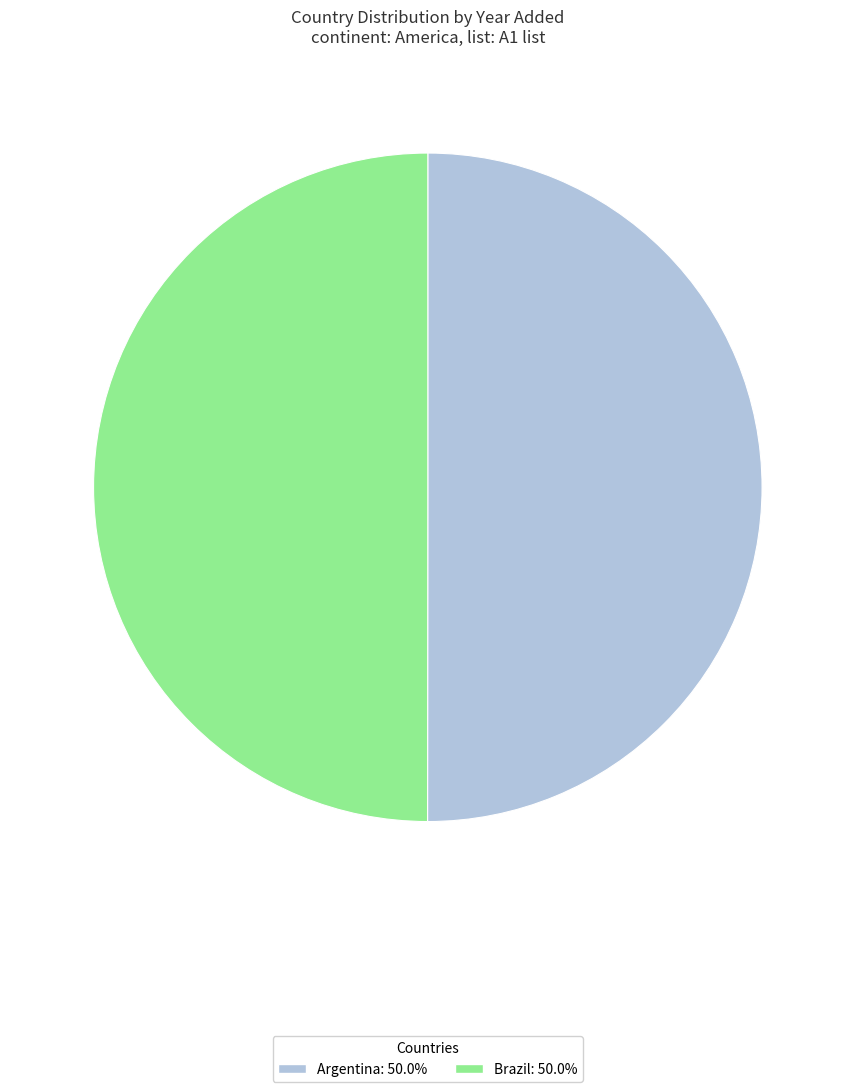

Approximately how many times larger is the value at Brazil compared to Argentina?

1.0